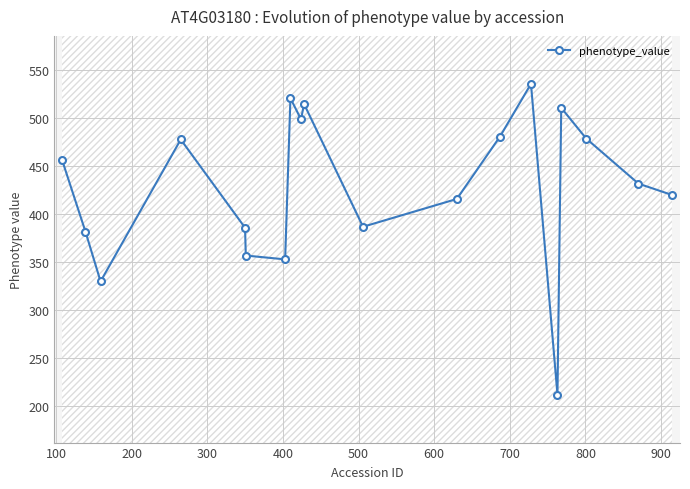

What is the lowest value of the phenotype_value series?

212